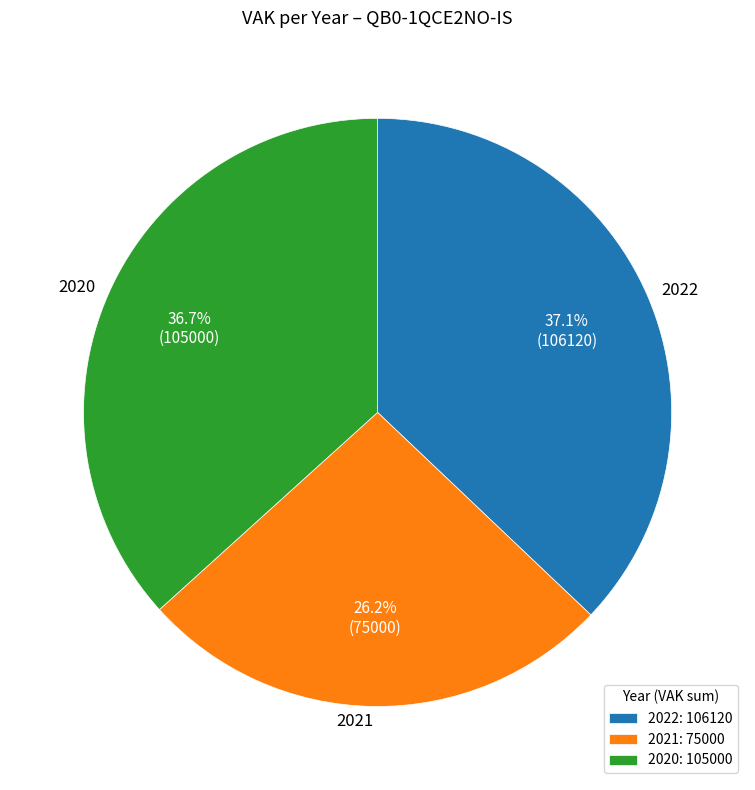

Do 2022 and 2021 together represent more than half of the pie?

Yes